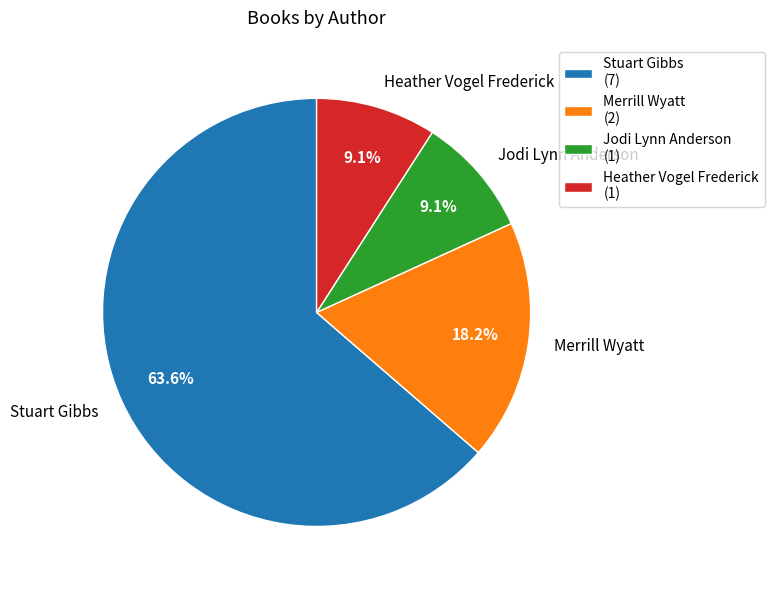

What percentage do Jodi Lynn Anderson and Heather Vogel Frederick together represent?

18.2%